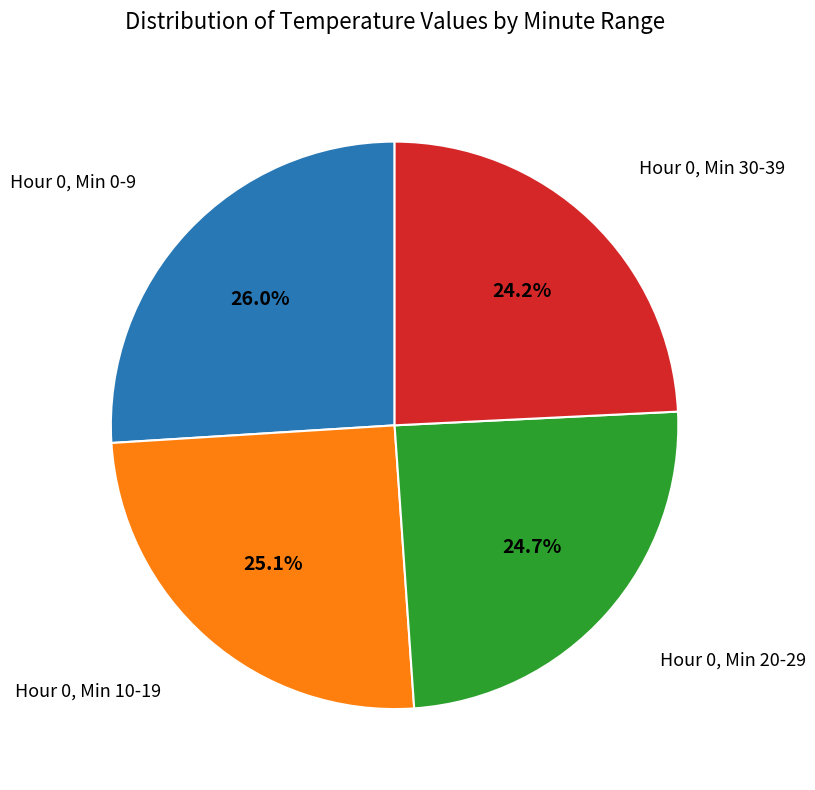

Is there any slice that represents more than half of the pie?

No